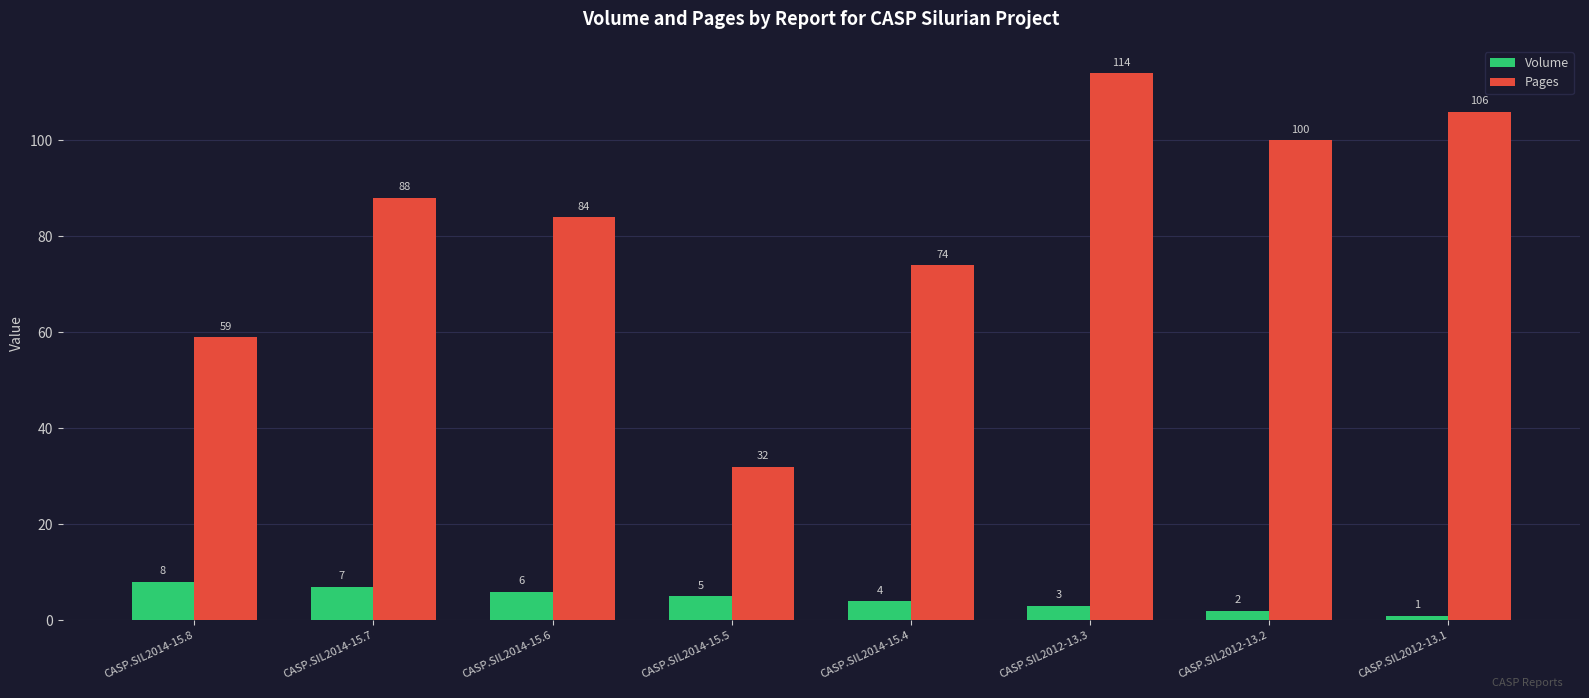

True or false: Pages has a value of 99 at CASP.SIL2014-15.8.

False